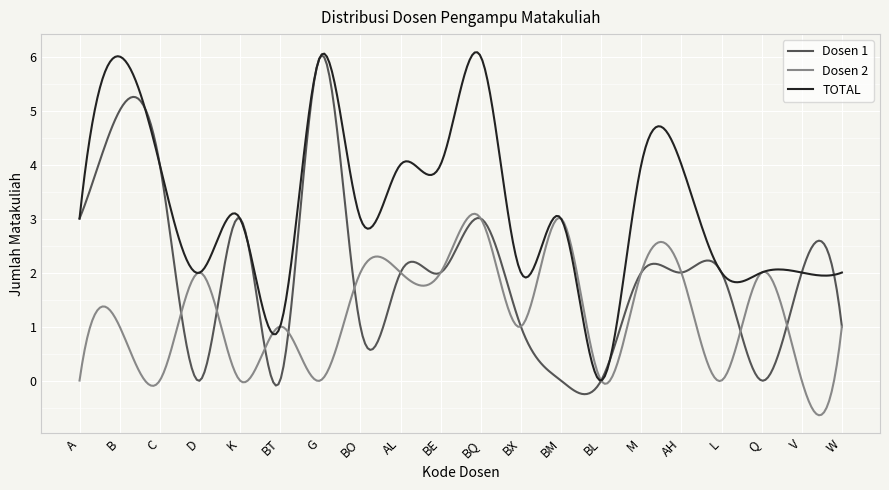

List the series in order of their overall mean, lowest first.

Dosen 2, Dosen 1, TOTAL